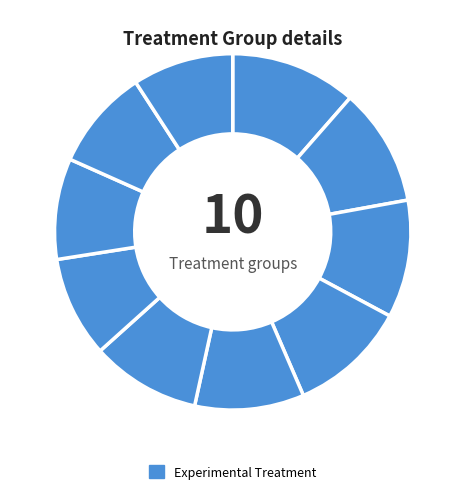

To the nearest percent, what is the average slice percentage?

10%